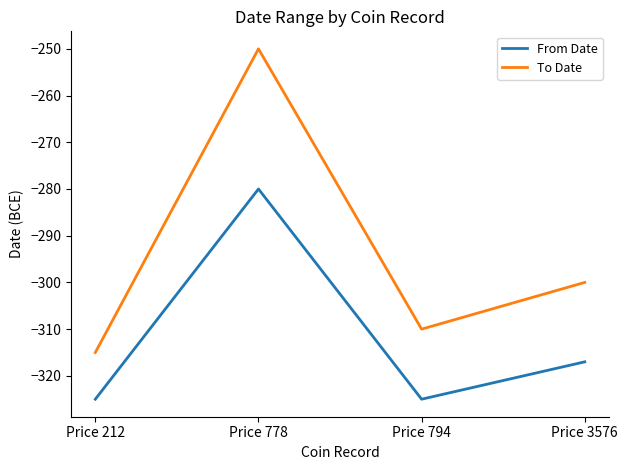

At which category is the sum across all series the highest?

Price 778